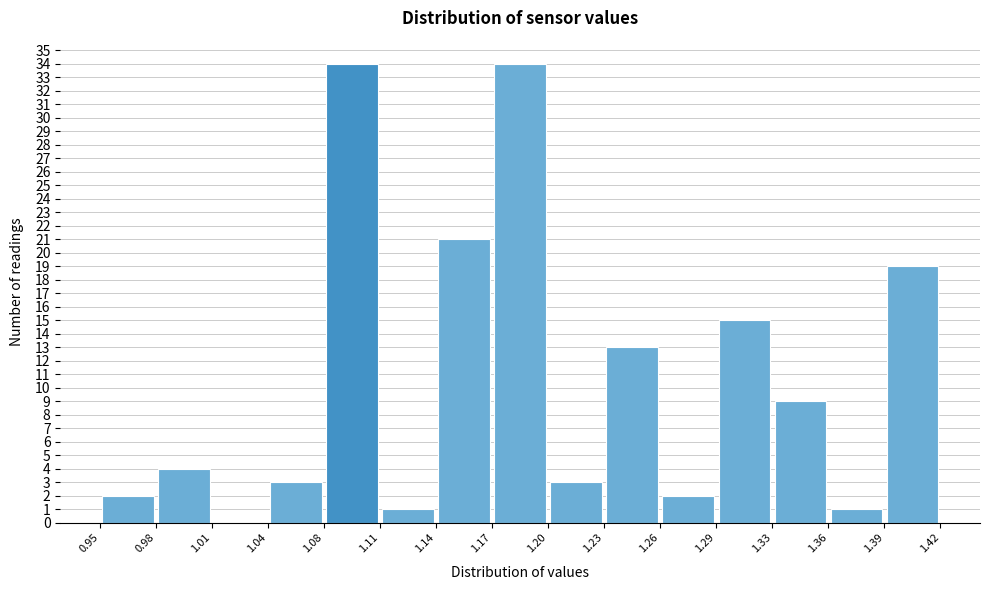

Reading left to right, transcribe this chart: for each bar, give the range it covers on the x-axis and its height. The values are not printed on the chart, so give them approximately, as read against the axis.

0.95 to 0.98: 2
0.98 to 1.01: 4
1.01 to 1.04: 0
1.04 to 1.08: 3
1.08 to 1.11: 34
1.11 to 1.14: 1
1.14 to 1.17: 21
1.17 to 1.20: 34
1.20 to 1.23: 3
1.23 to 1.26: 13
1.26 to 1.29: 2
1.29 to 1.33: 15
1.33 to 1.36: 9
1.36 to 1.39: 1
1.39 to 1.42: 19